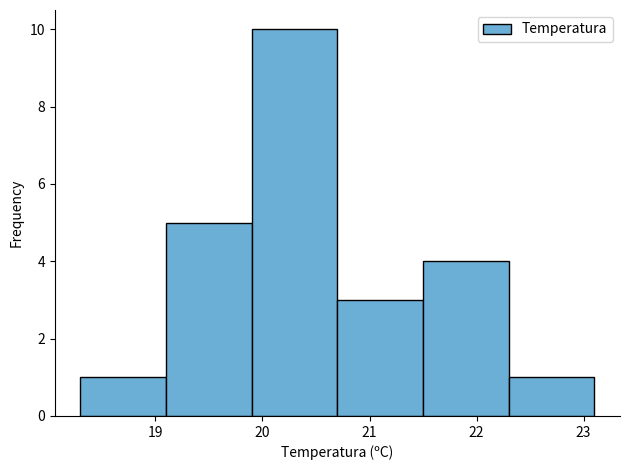

What is the height of the bar covering 22.3 to 23.1 on the x-axis? The values are not printed on the chart, so give them approximately, as read against the axis.

1